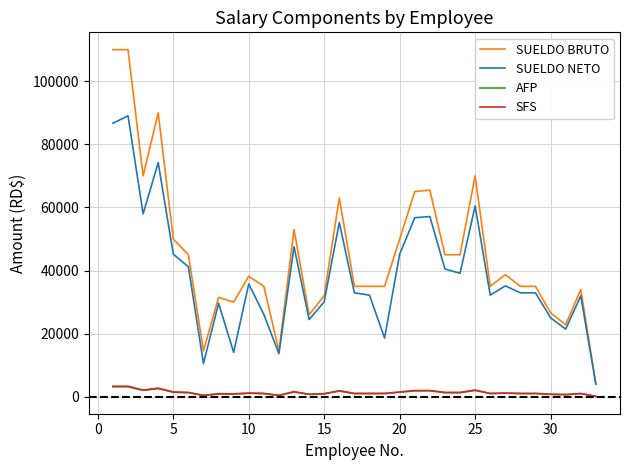

What is the smallest value displayed?

120.8